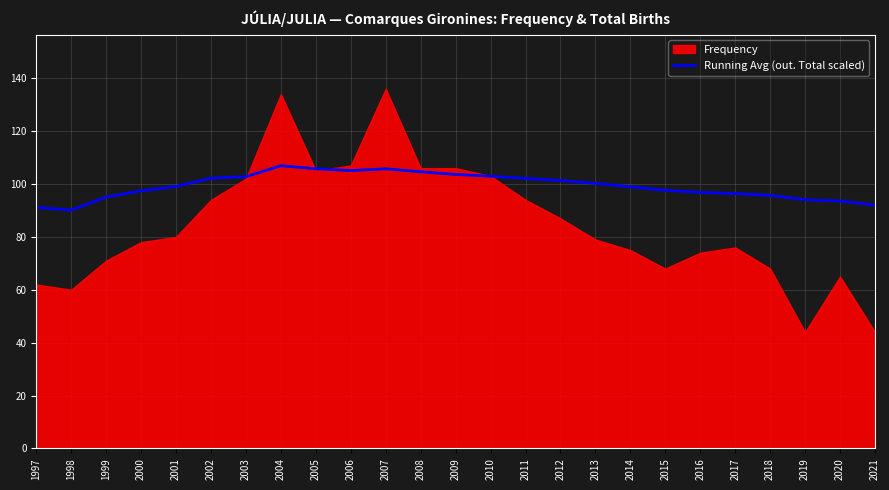

Does the chart display data point markers on the line(s)?

No